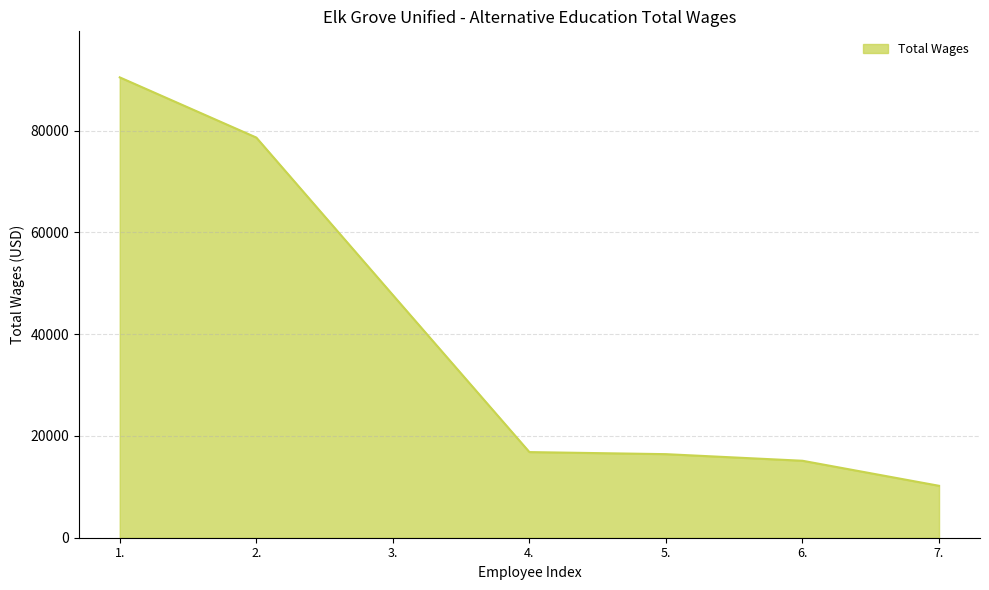

What is the average value?

39344